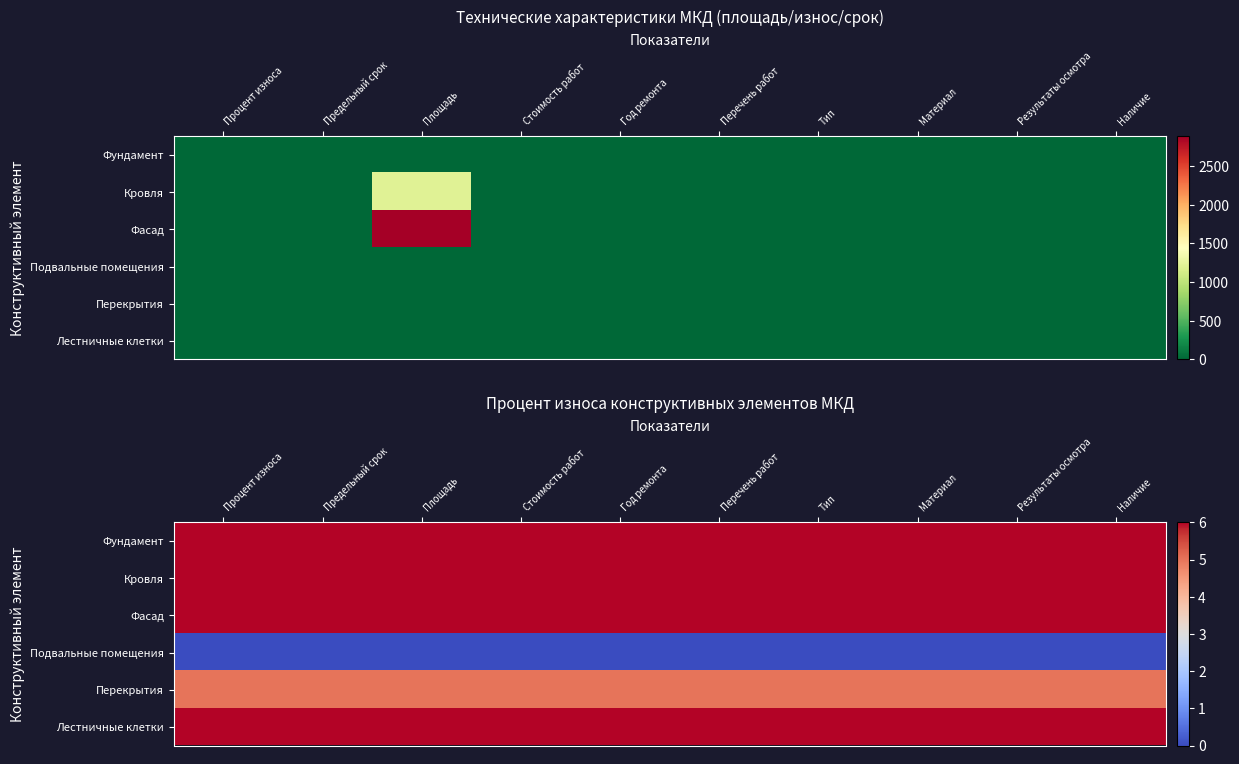

True or false: Фасад has a value of 6 at Материал.

True